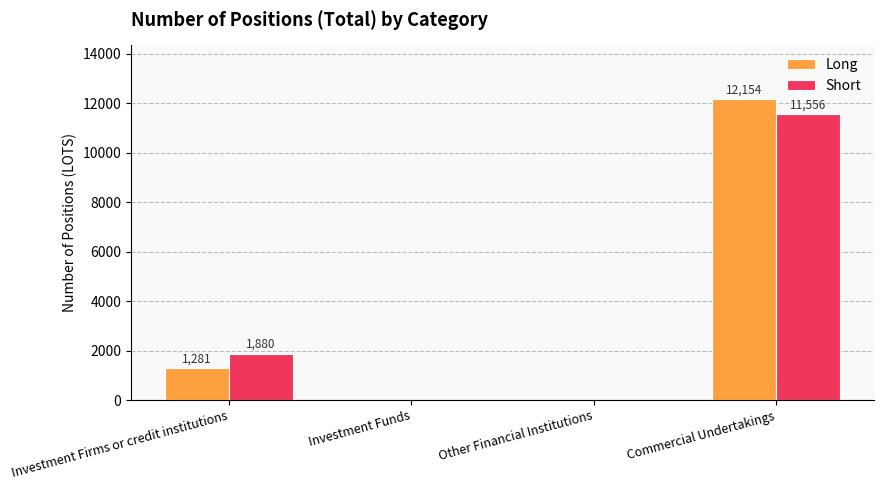

Does the chart contain stacked bars?

No